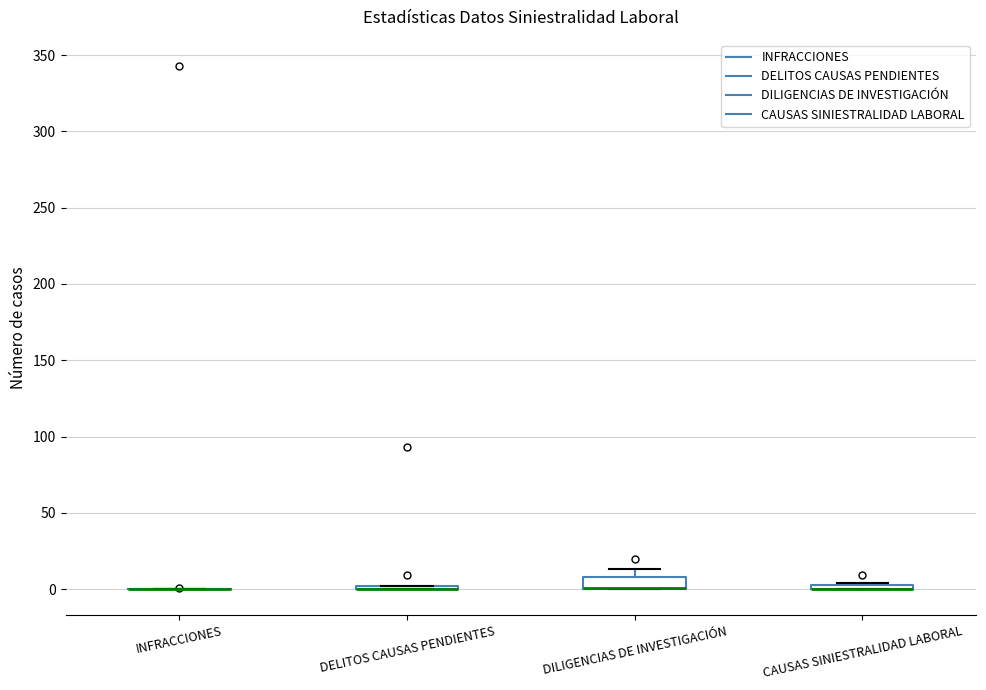

Comparing the boxes themselves (not the whiskers), which one is the tallest?

DILIGENCIAS DE INVESTIGACIÓN